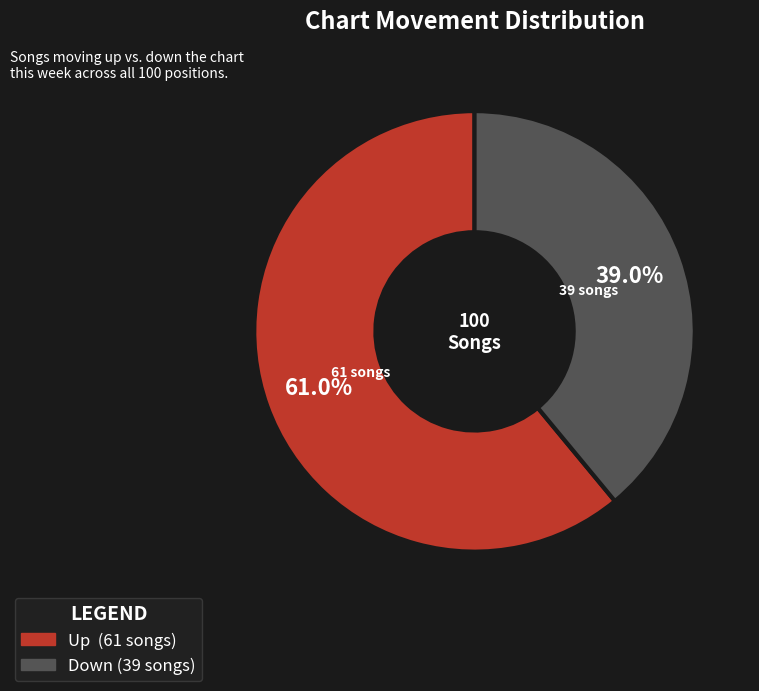

Does any single category account for the majority?

Yes